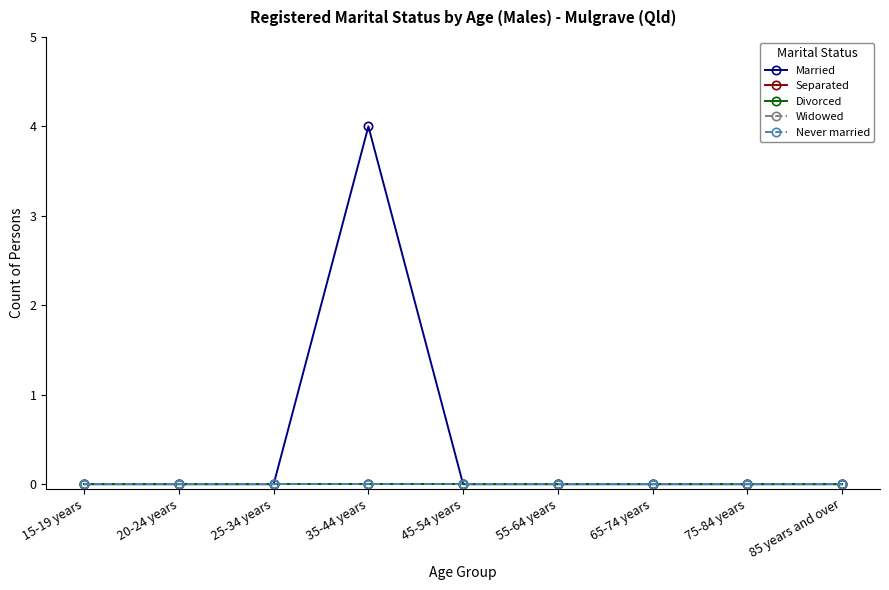

Reading right to left, list all the values displayed in this chart.

Married: 85 years and over=0	75-84 years=0	65-74 years=0	55-64 years=0	45-54 years=0	35-44 years=4	25-34 years=0	20-24 years=0	15-19 years=0
Separated: 85 years and over=0	75-84 years=0	65-74 years=0	55-64 years=0	45-54 years=0	35-44 years=0	25-34 years=0	20-24 years=0	15-19 years=0
Divorced: 85 years and over=0	75-84 years=0	65-74 years=0	55-64 years=0	45-54 years=0	35-44 years=0	25-34 years=0	20-24 years=0	15-19 years=0
Widowed: 85 years and over=0	75-84 years=0	65-74 years=0	55-64 years=0	45-54 years=0	35-44 years=0	25-34 years=0	20-24 years=0	15-19 years=0
Never married: 85 years and over=0	75-84 years=0	65-74 years=0	55-64 years=0	45-54 years=0	35-44 years=0	25-34 years=0	20-24 years=0	15-19 years=0